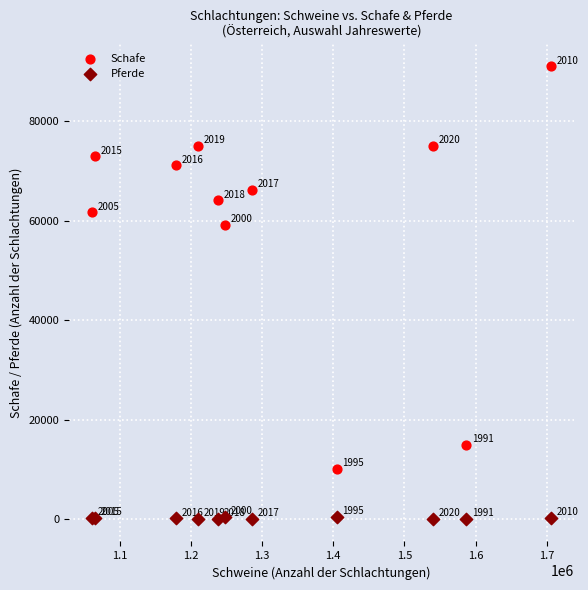

Which series contains the lowest Y value?

Pferde